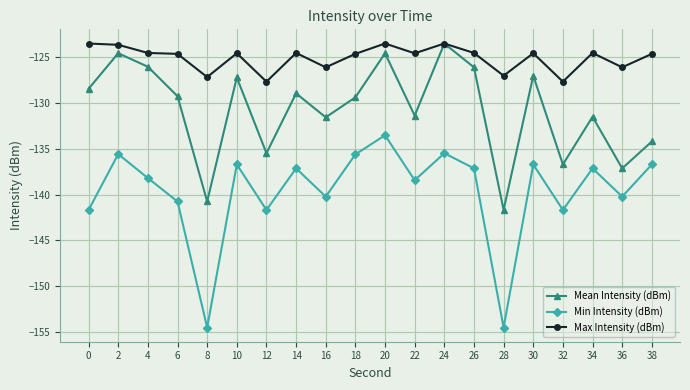

Which series changed the most between 26 and 34?

Mean Intensity (dBm)